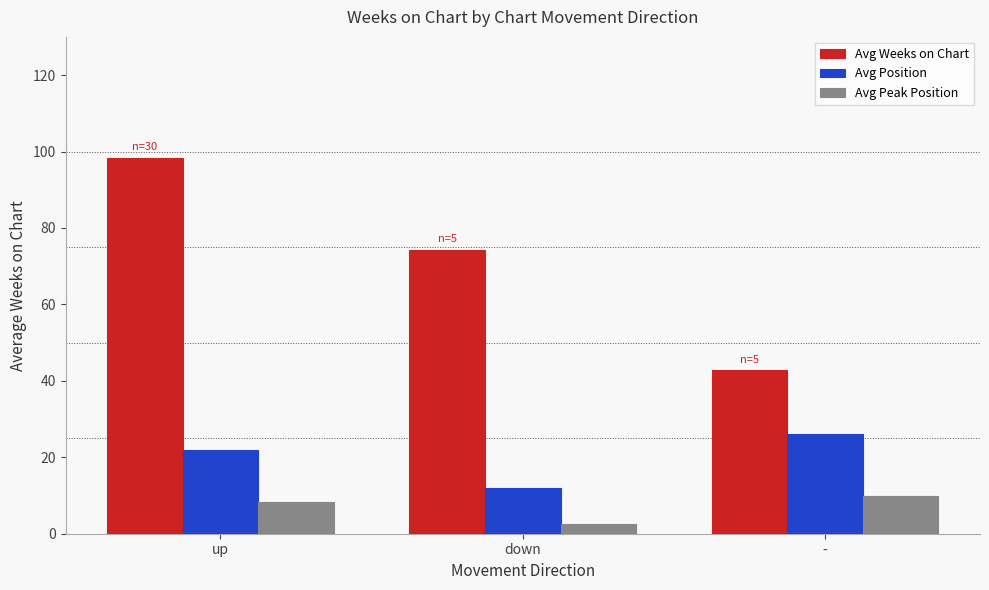

True or false: Avg Weeks on Chart has a value of 13.1 at -.

False